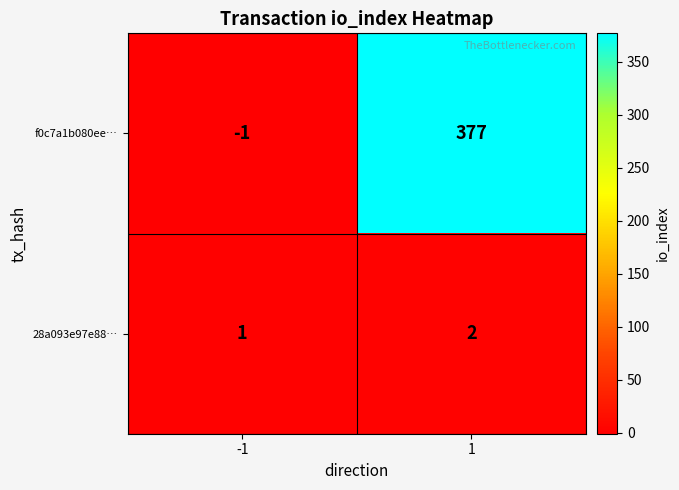

The value of f0c7a1b080ee… at -1 is -2. True or false?

False